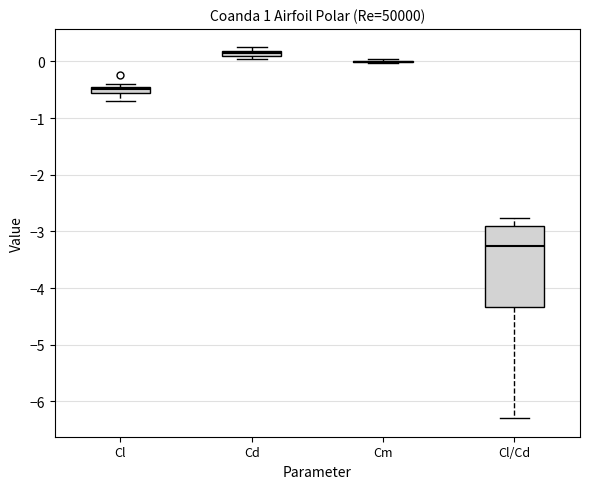

Comparing the boxes themselves (not the whiskers), which one is the tallest?

Cl/Cd